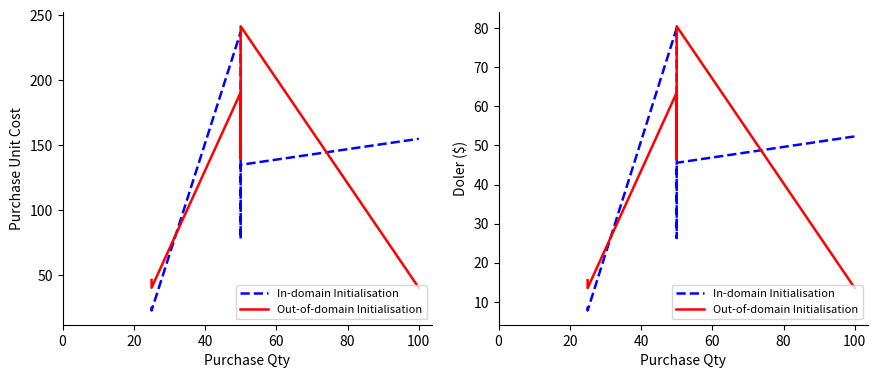

The value of Out-of-domain Initialisation at 20 is 5.2. True or false?

False